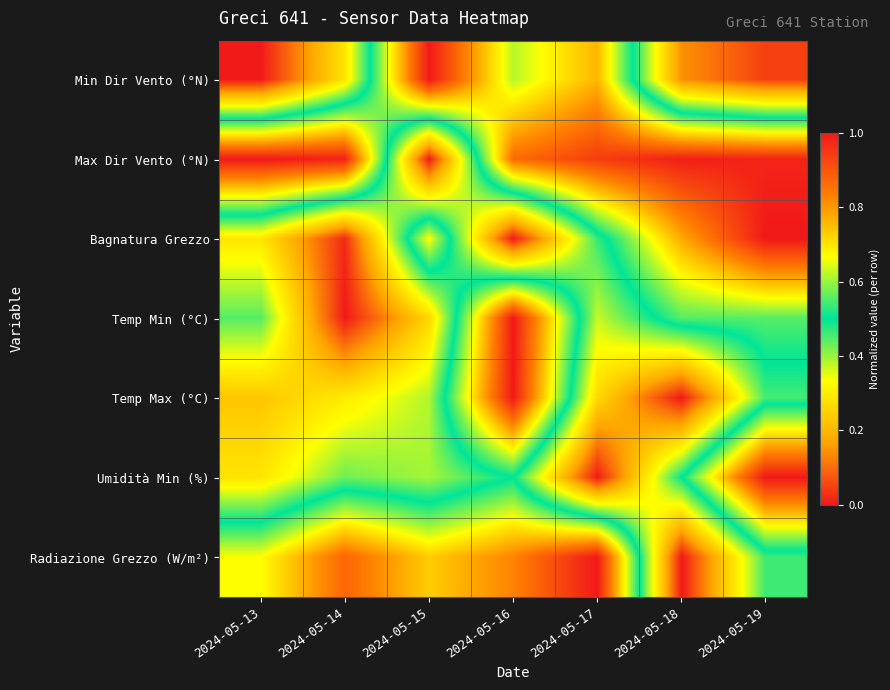

How many categories are shown in the chart?

7